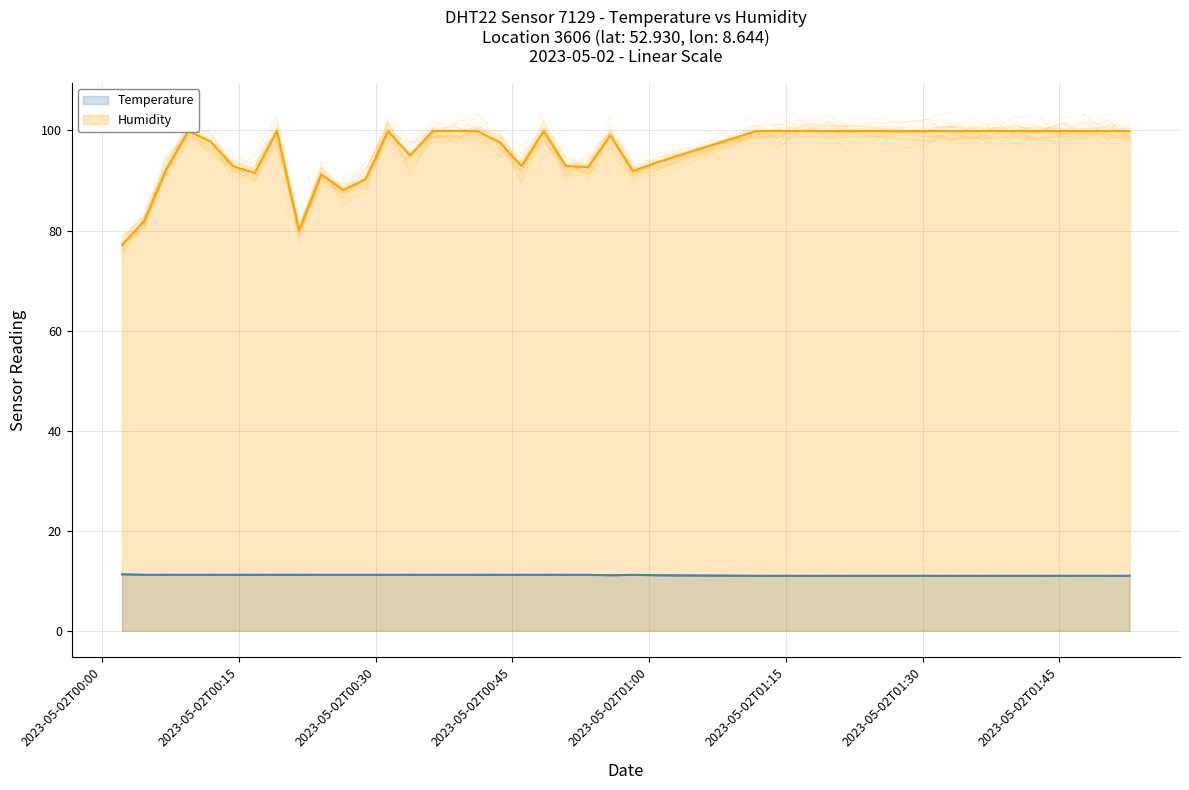

How many categories are shown in the chart?

40